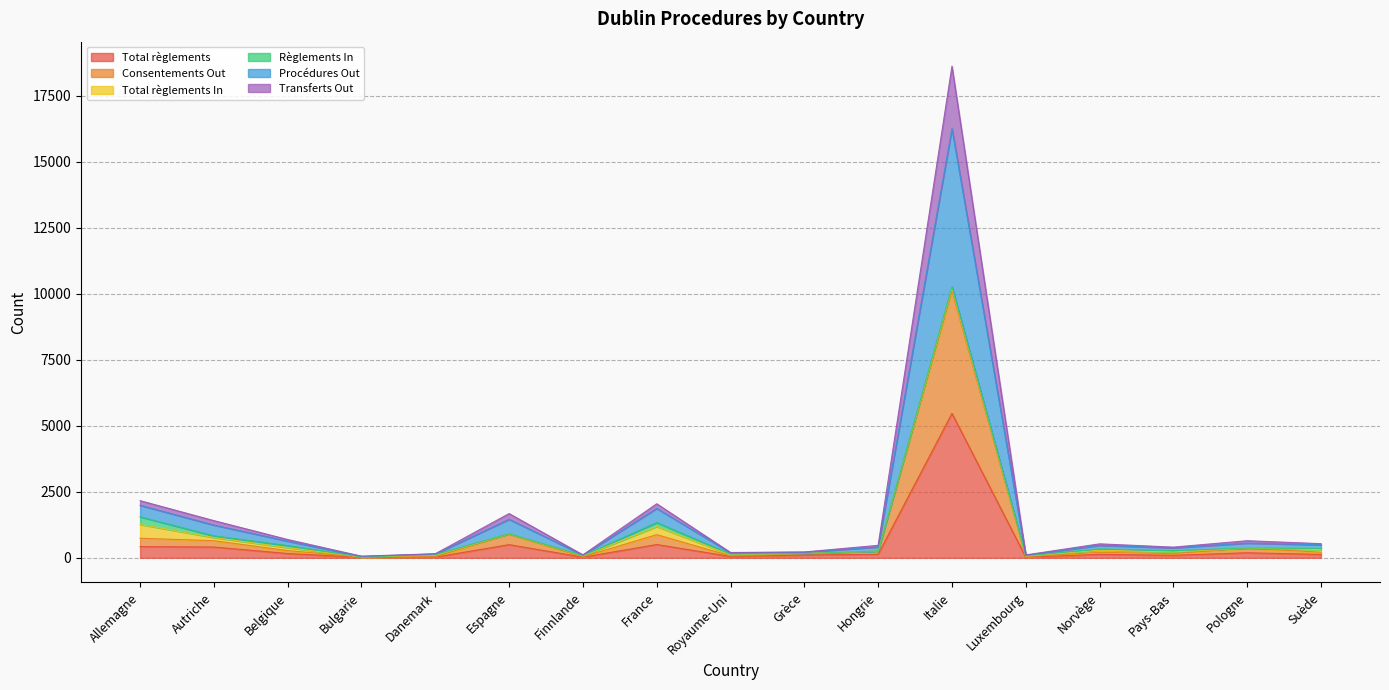

At which label does Total règlements reach its peak?

Italie